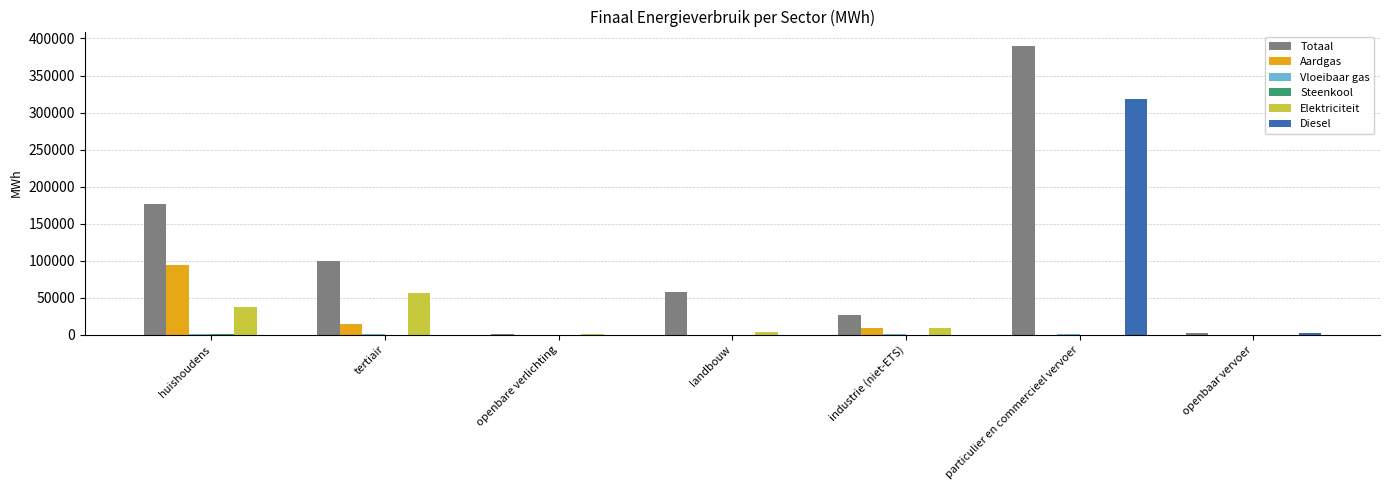

Is it true that Aardgas equals 33119.3 at openbare verlichting?

False